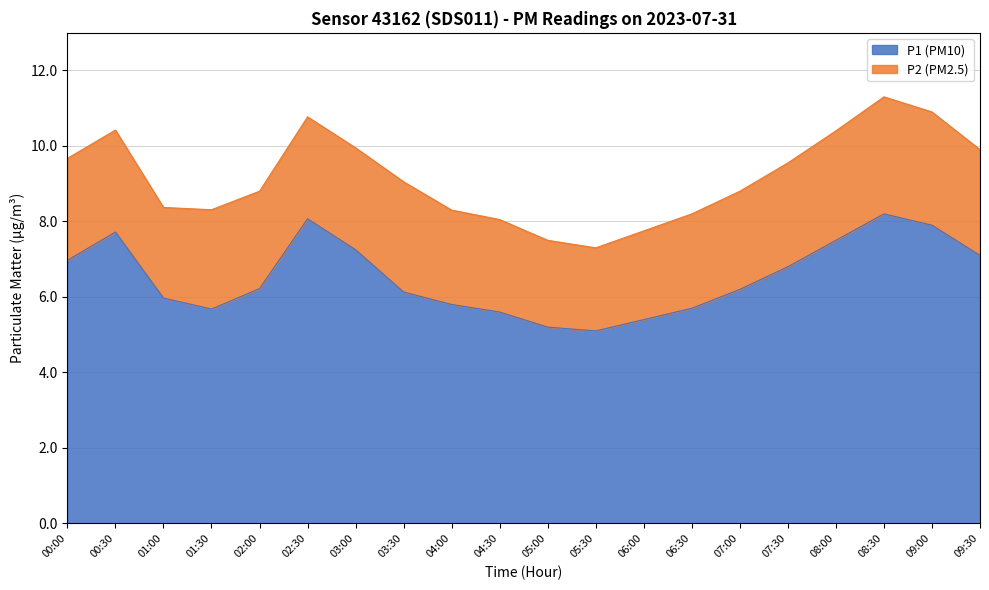

What is the greatest value displayed?

8.2